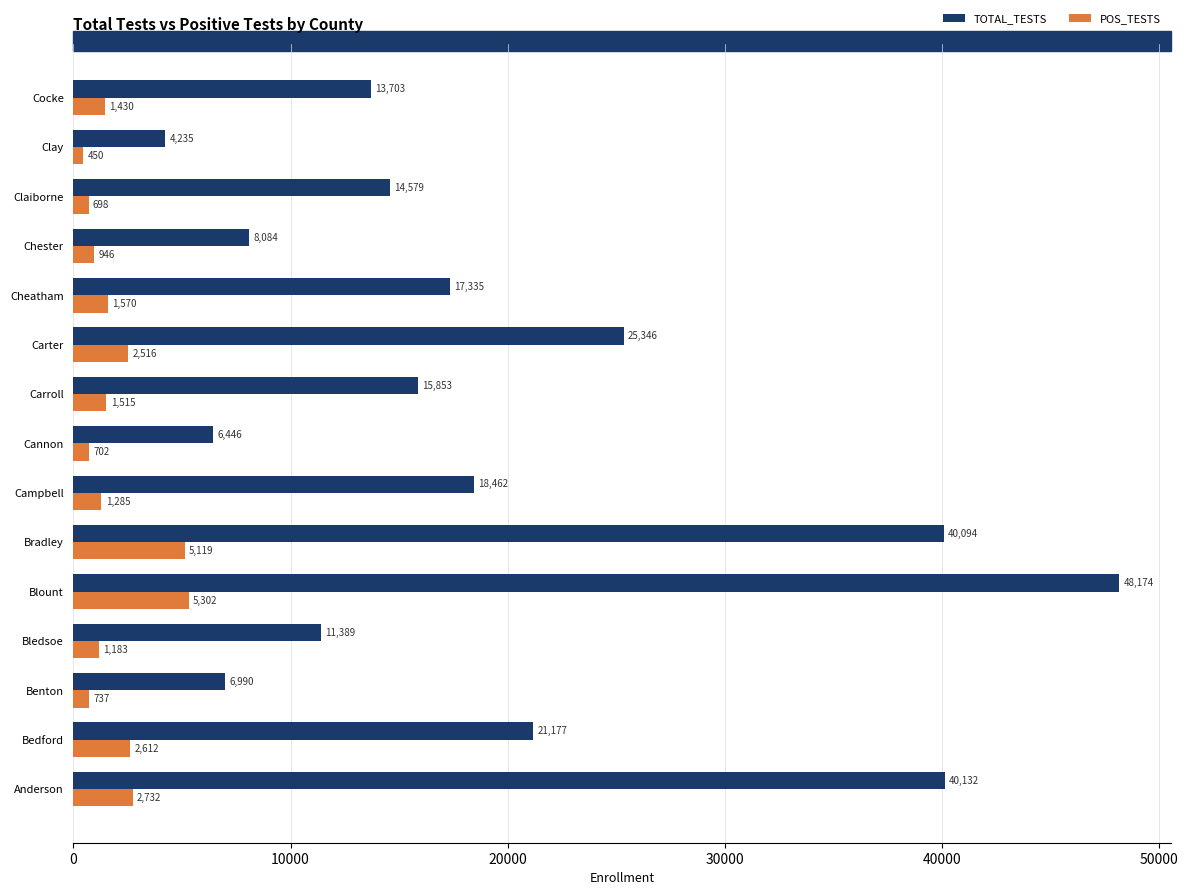

What are all the series names shown in the legend?

TOTAL_TESTS, POS_TESTS